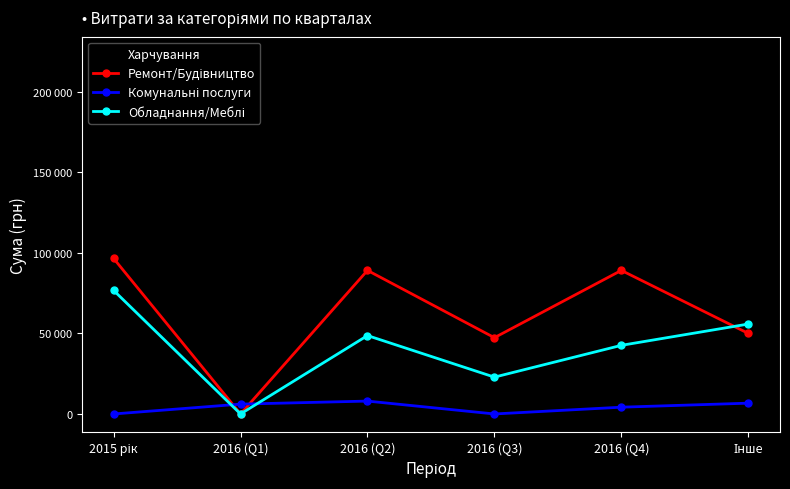

Which series has the largest total across all categories?

Харчування